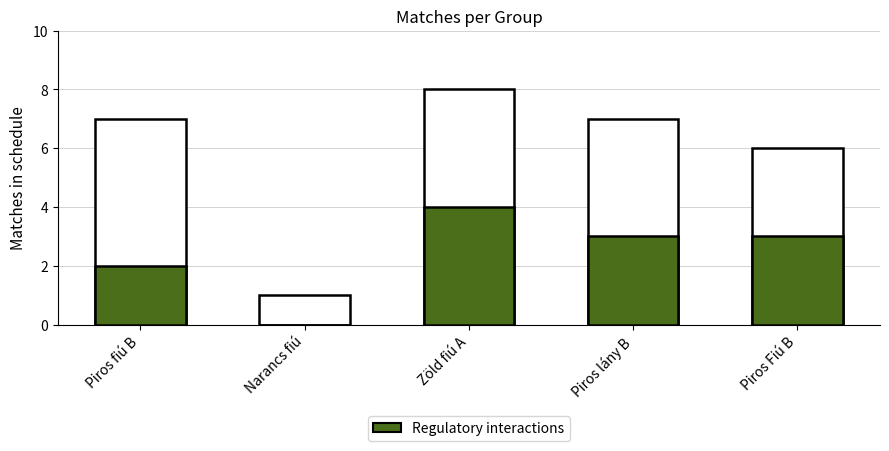

What is the average value of the Regulatory interactions series?

2